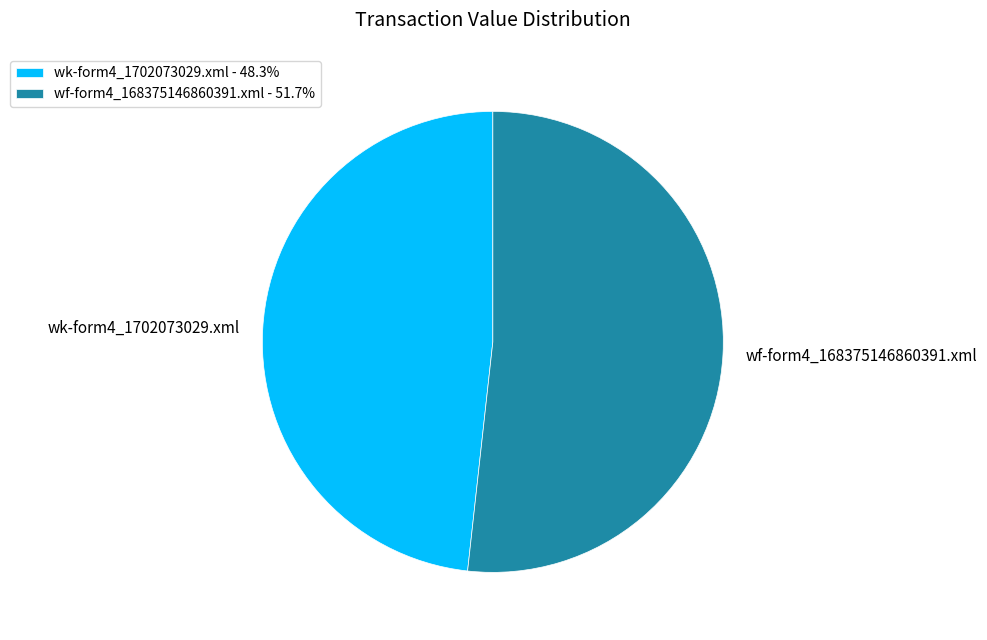

Is it true that wf-form4_168375146860391.xml is 52% of the pie?

True